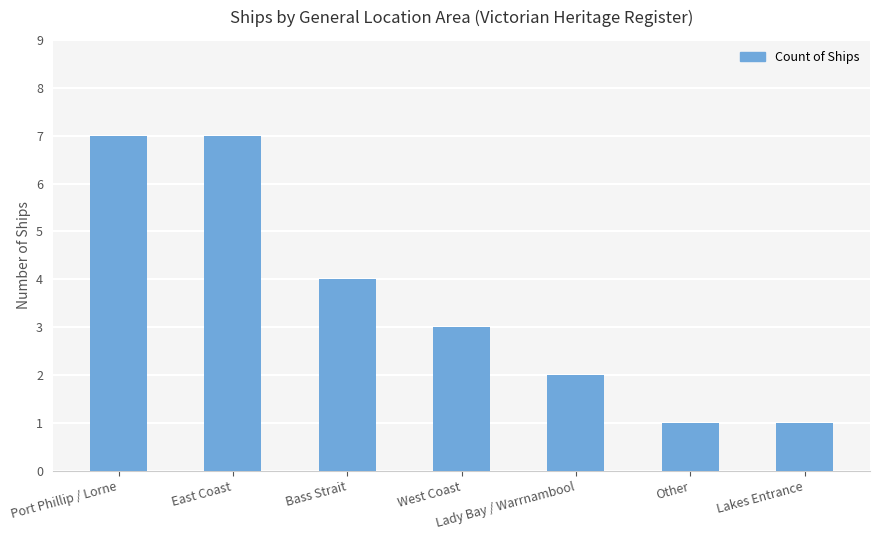

True or false: the data shows 1 at Lady Bay / Warrnambool.

False